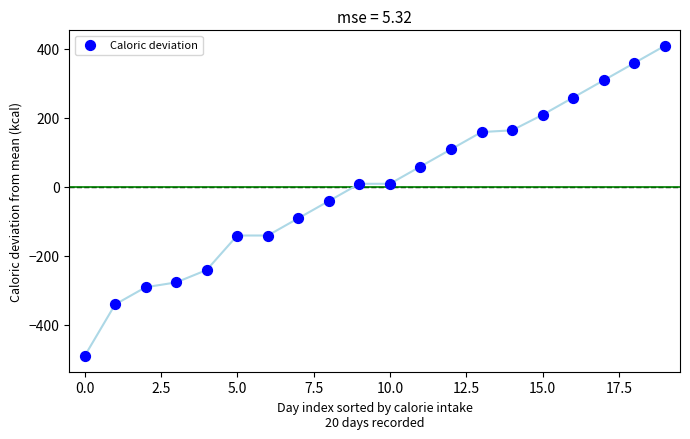

What is the range of Y values (max minus min)?

900.0